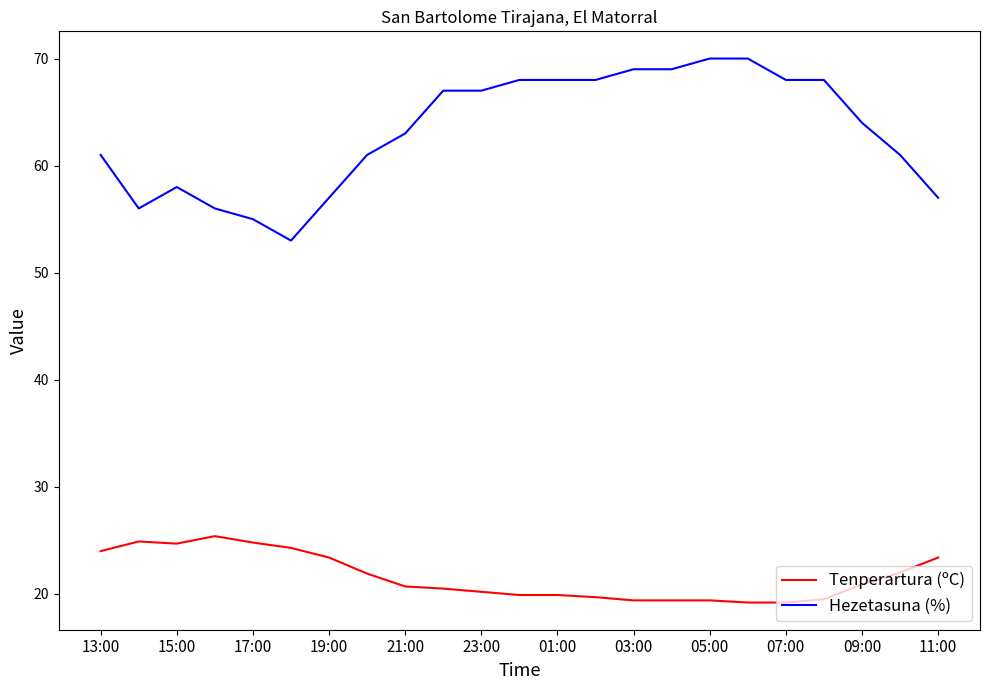

What is the difference between the maximum and minimum values in the Tenperartura (ºC) series?

6.2